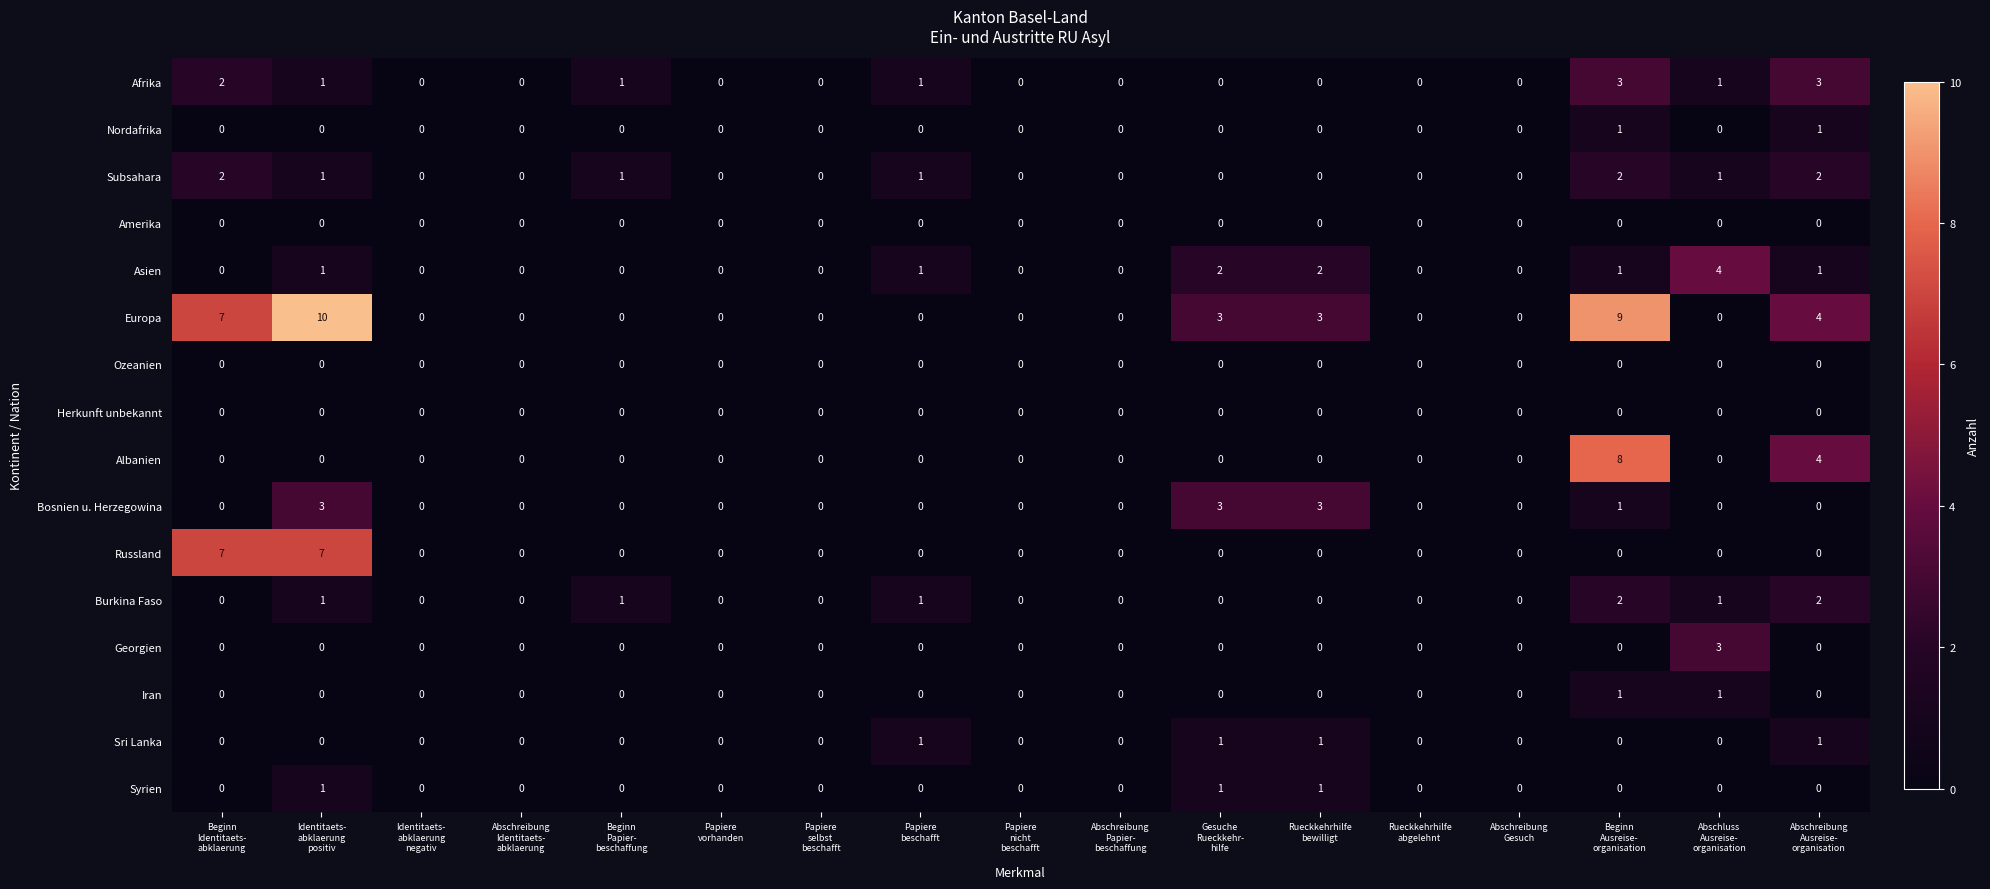

Which series has the largest total across all categories?

Europa